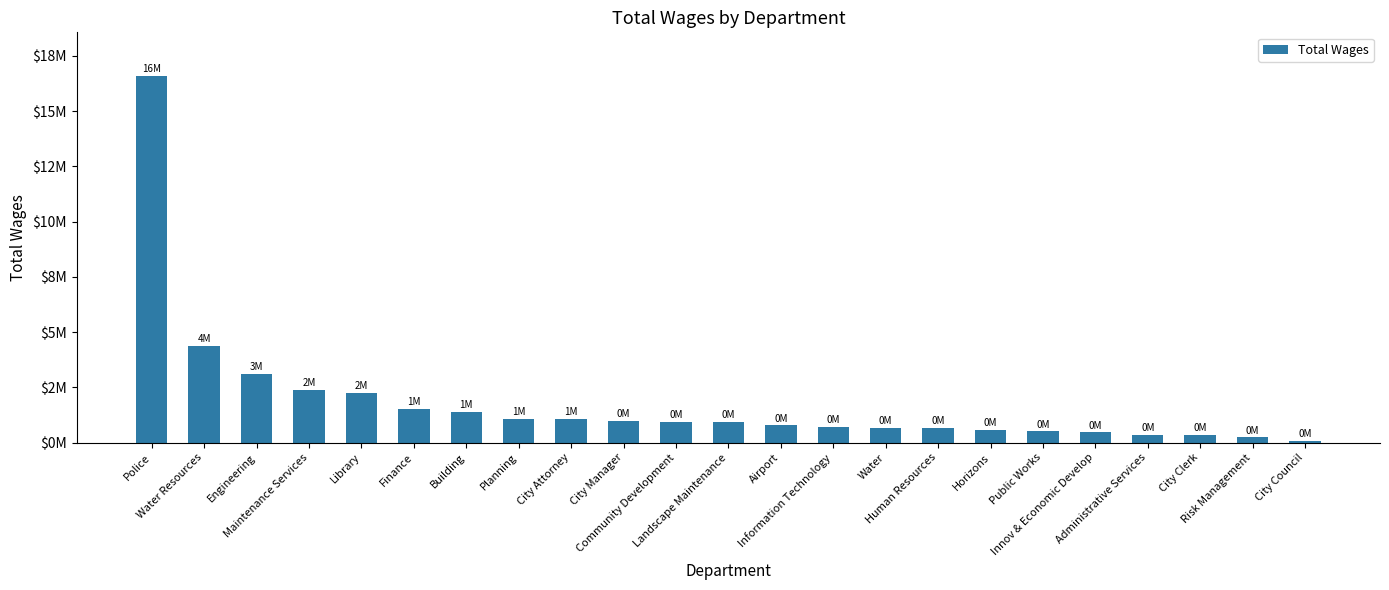

Is it true that the value at City Clerk is 517205?

False